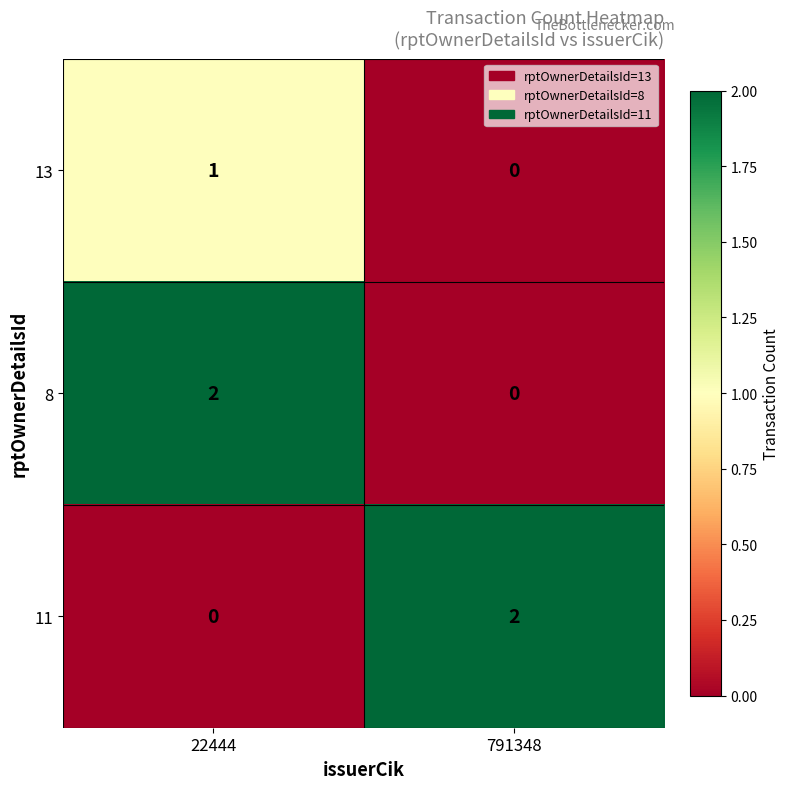

Rank the series at 22444 from lowest to highest value.

11, 13, 8